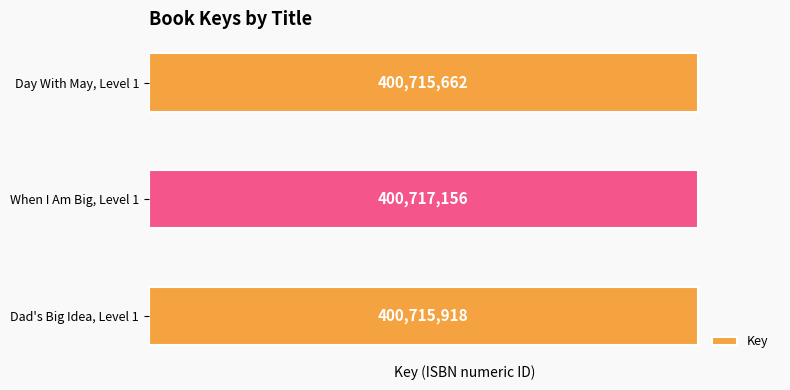

What is the average value?

400716245